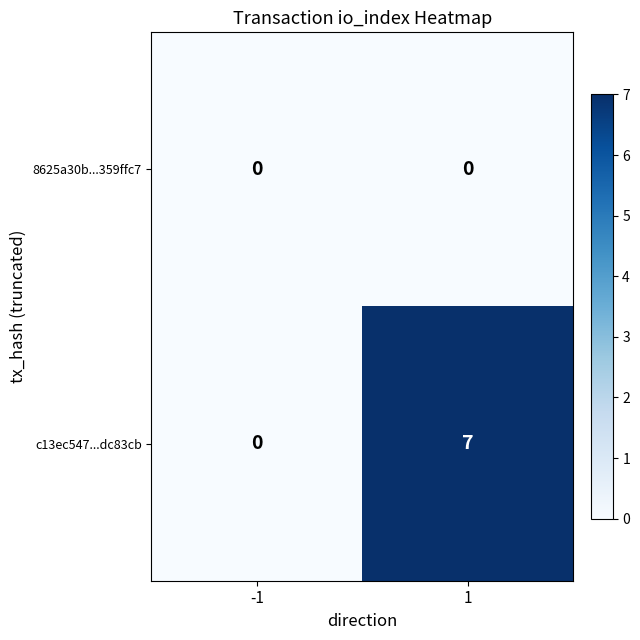

True or false: 8625a30b...359ffc7 has a value of 0 at 1.

True